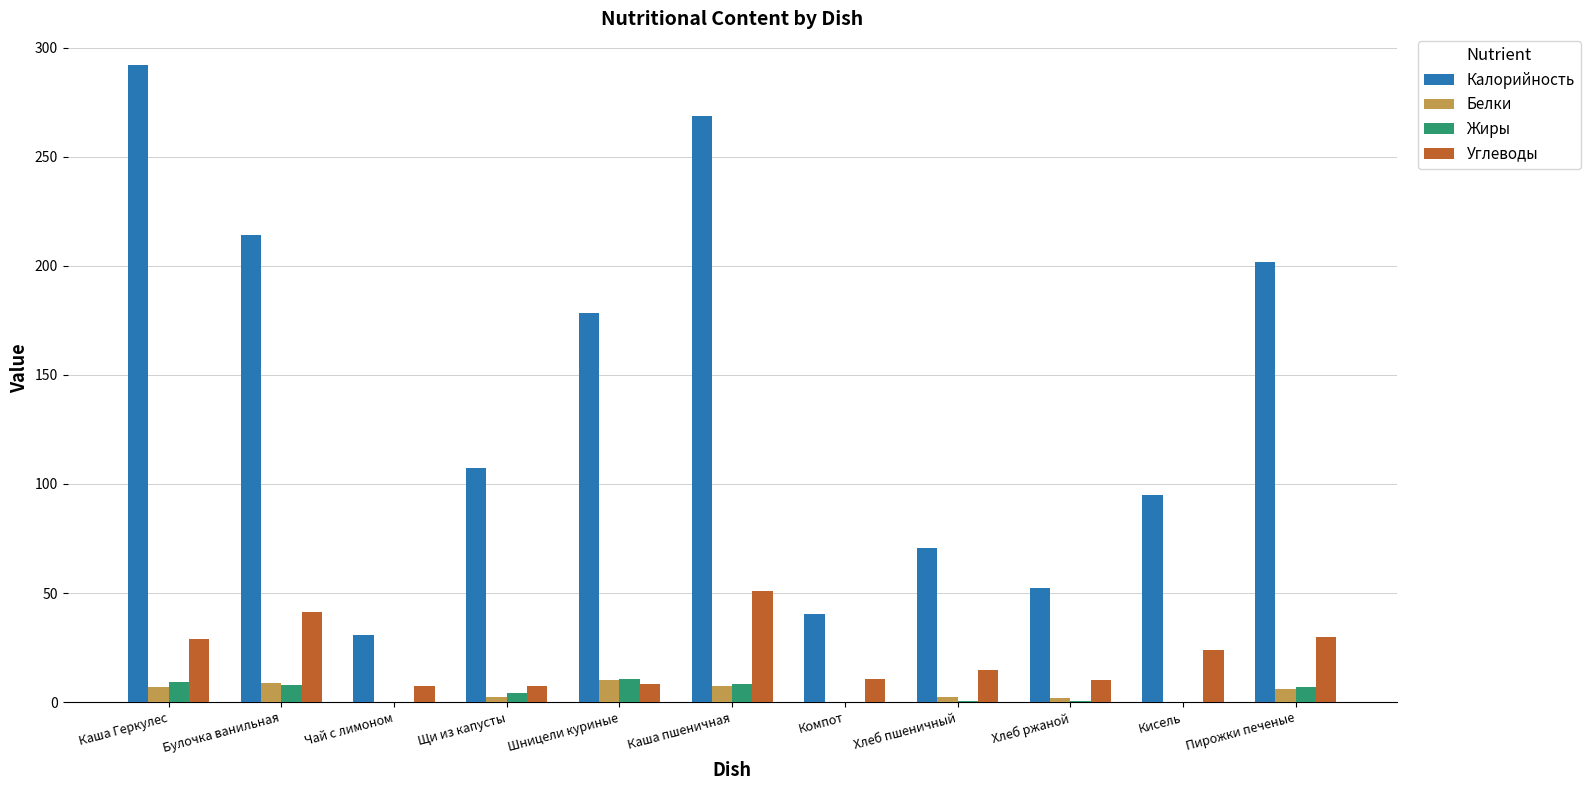

The Углеводы series shows 28.8 at Каша Геркулес. True or false?

True